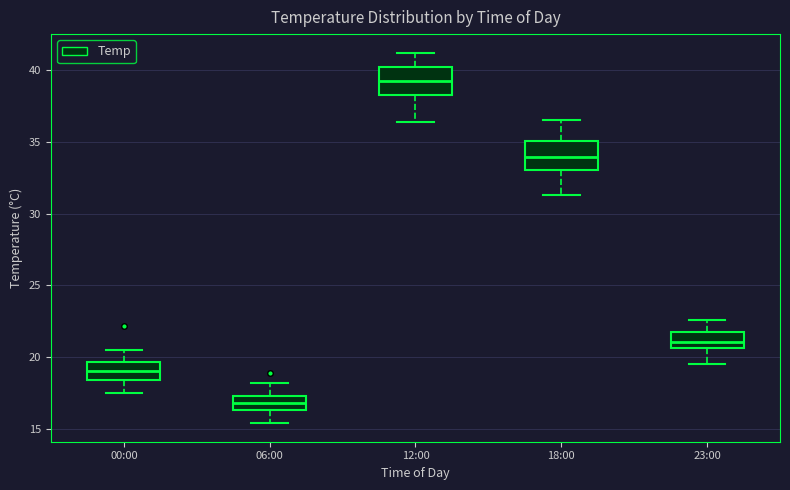

Which box's median line is the lowest?

06:00